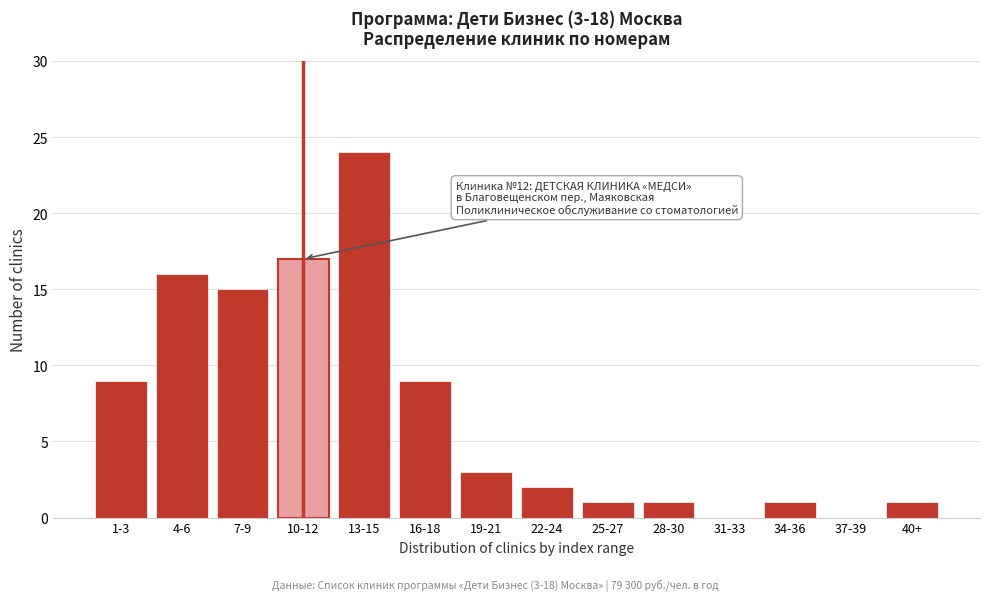

Reading left to right, transcribe all the data shown in this chart.

1-3=9	4-6=16	7-9=15	10-12=17	13-15=24	16-18=9	19-21=3	22-24=2	25-27=1	28-30=1	31-33=0	34-36=1	37-39=0	40+=1